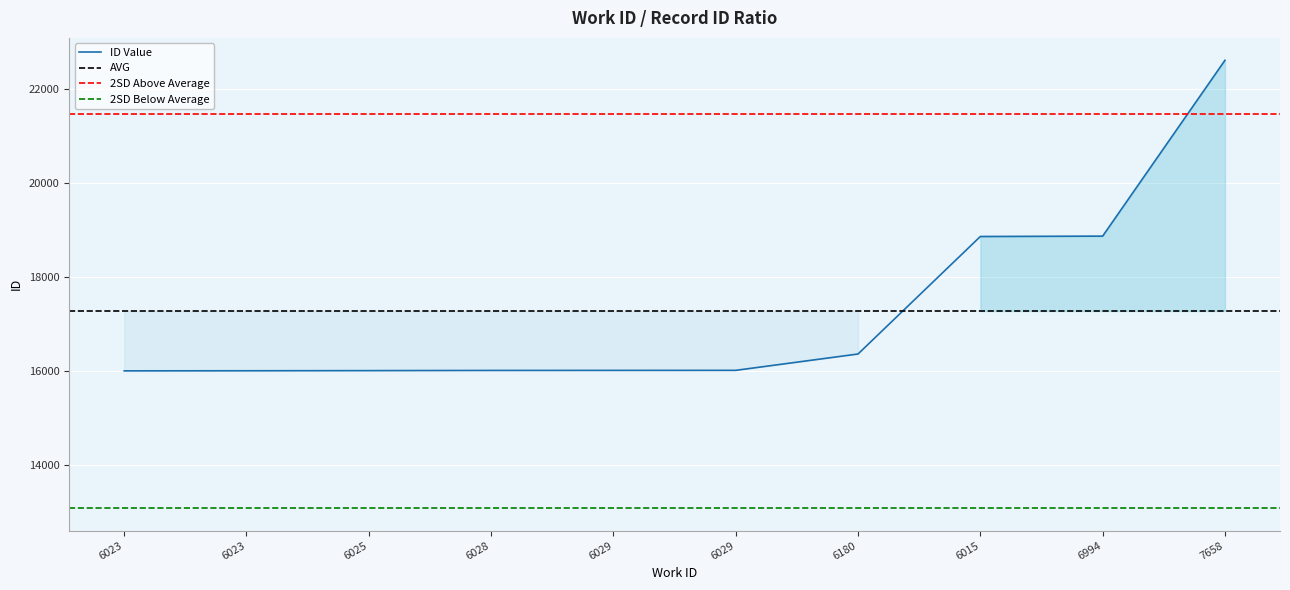

Read the value at 6025.

16002